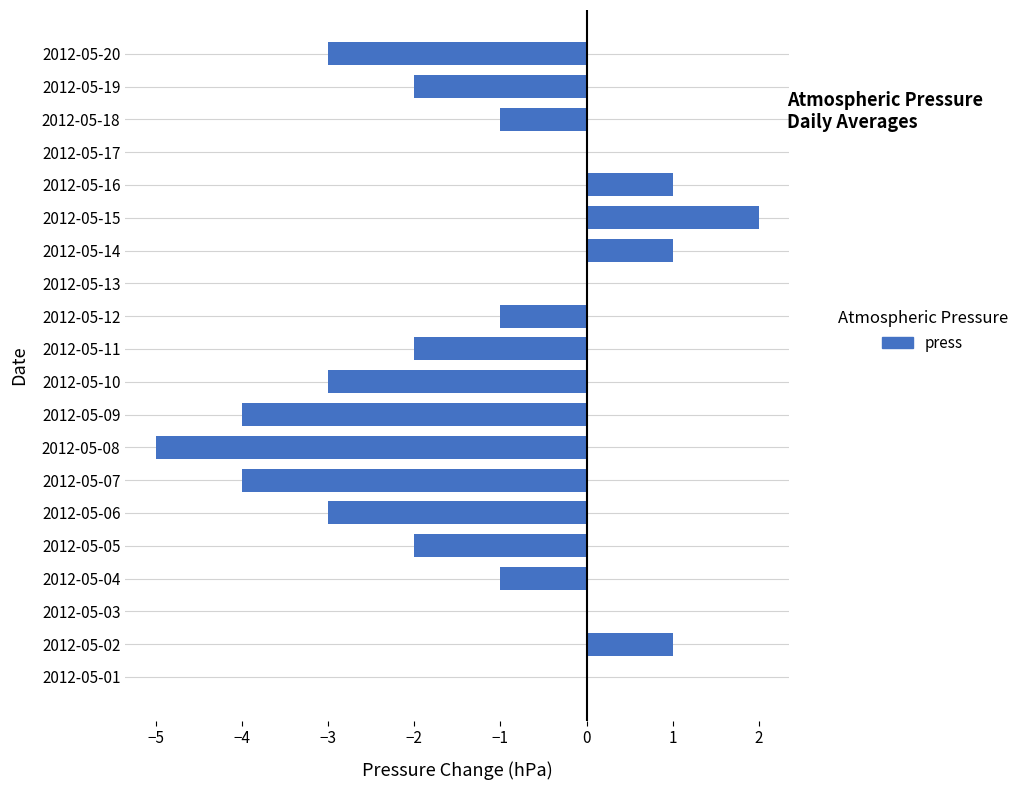

How many categories are shown in the chart?

20